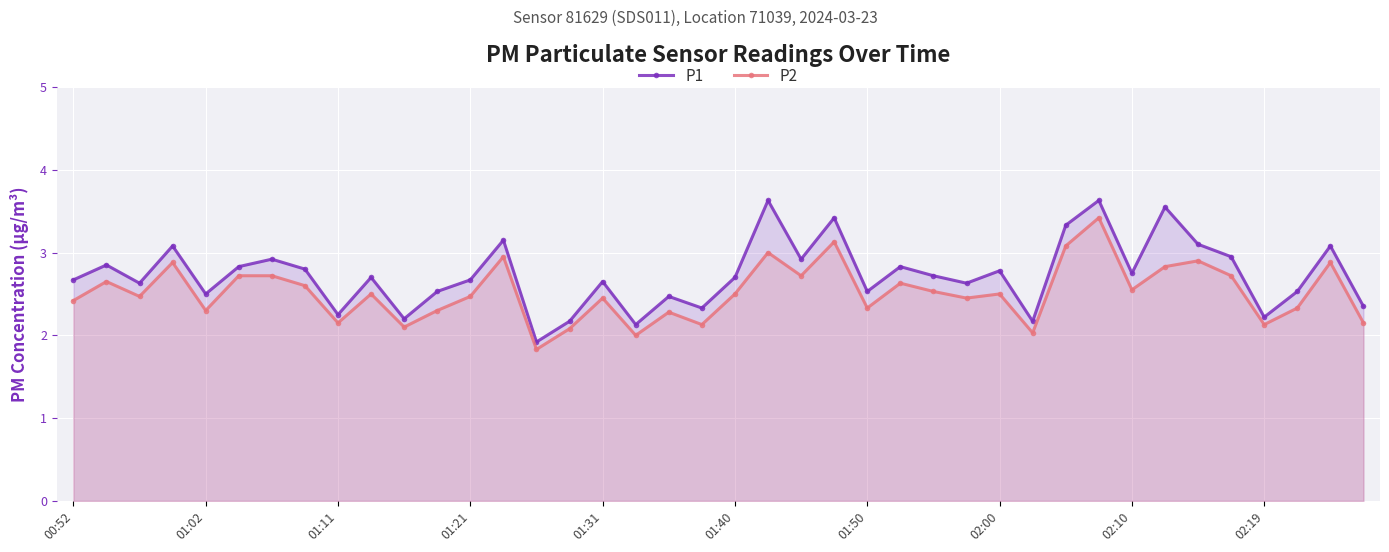

List the series in order of their overall mean, lowest first.

P2, P1